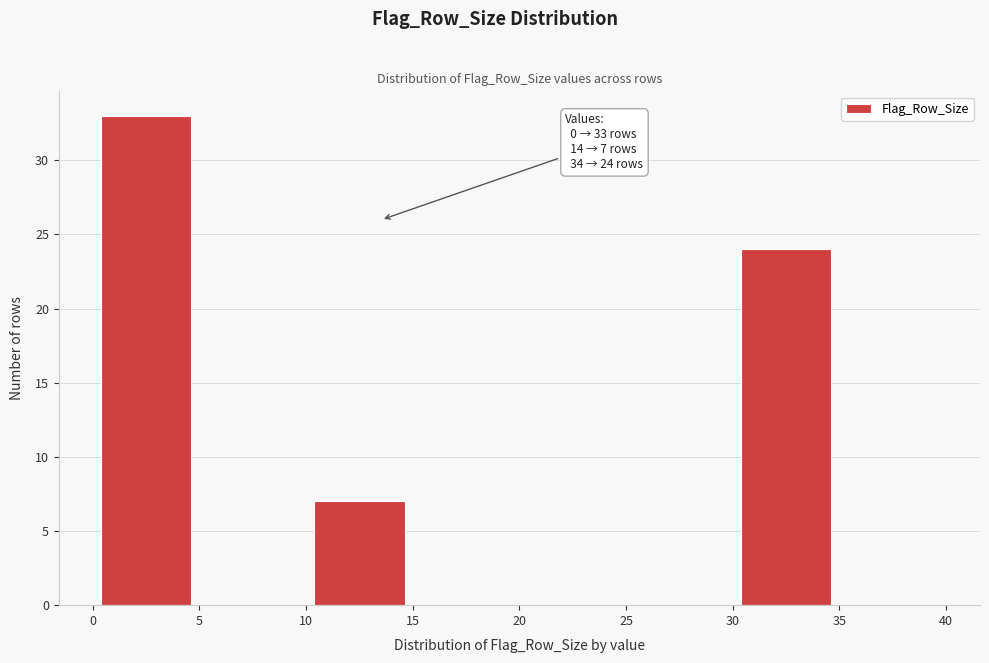

Which range on the x-axis has the tallest bar?

0 to 5